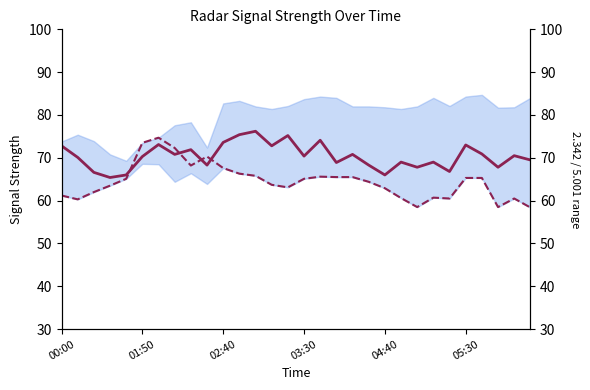

How many times do 2.638 and 2.342 cross each other?

4